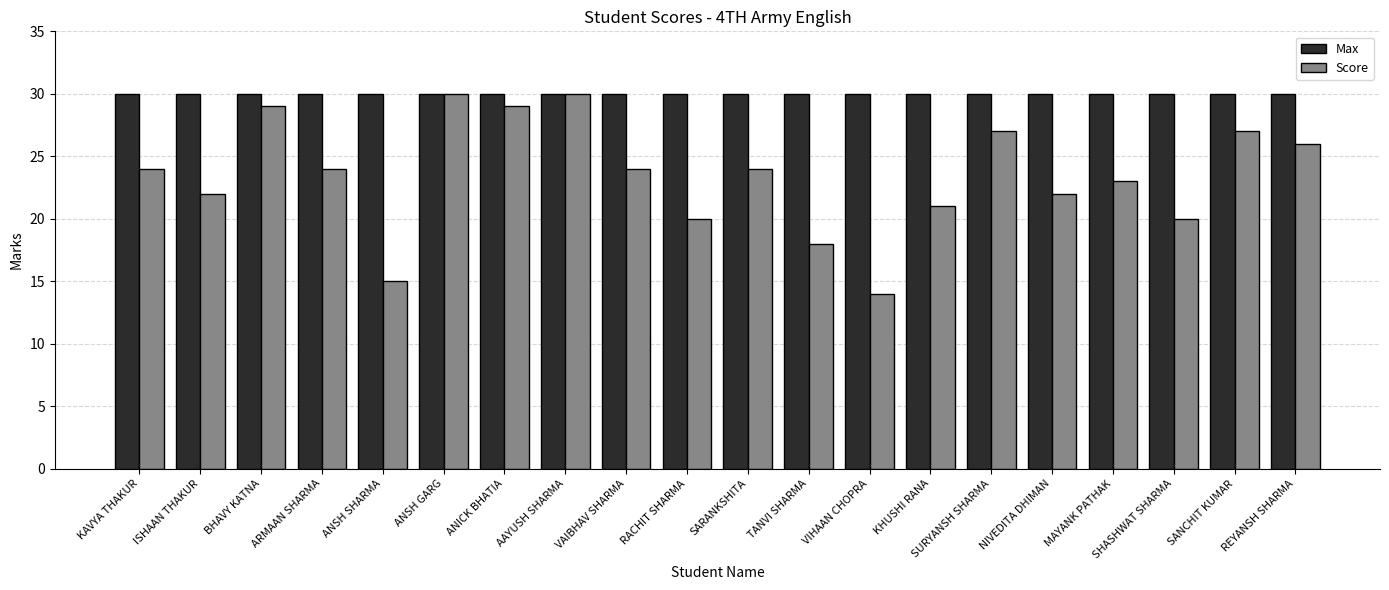

What are all the series names shown in the legend?

Max, Score